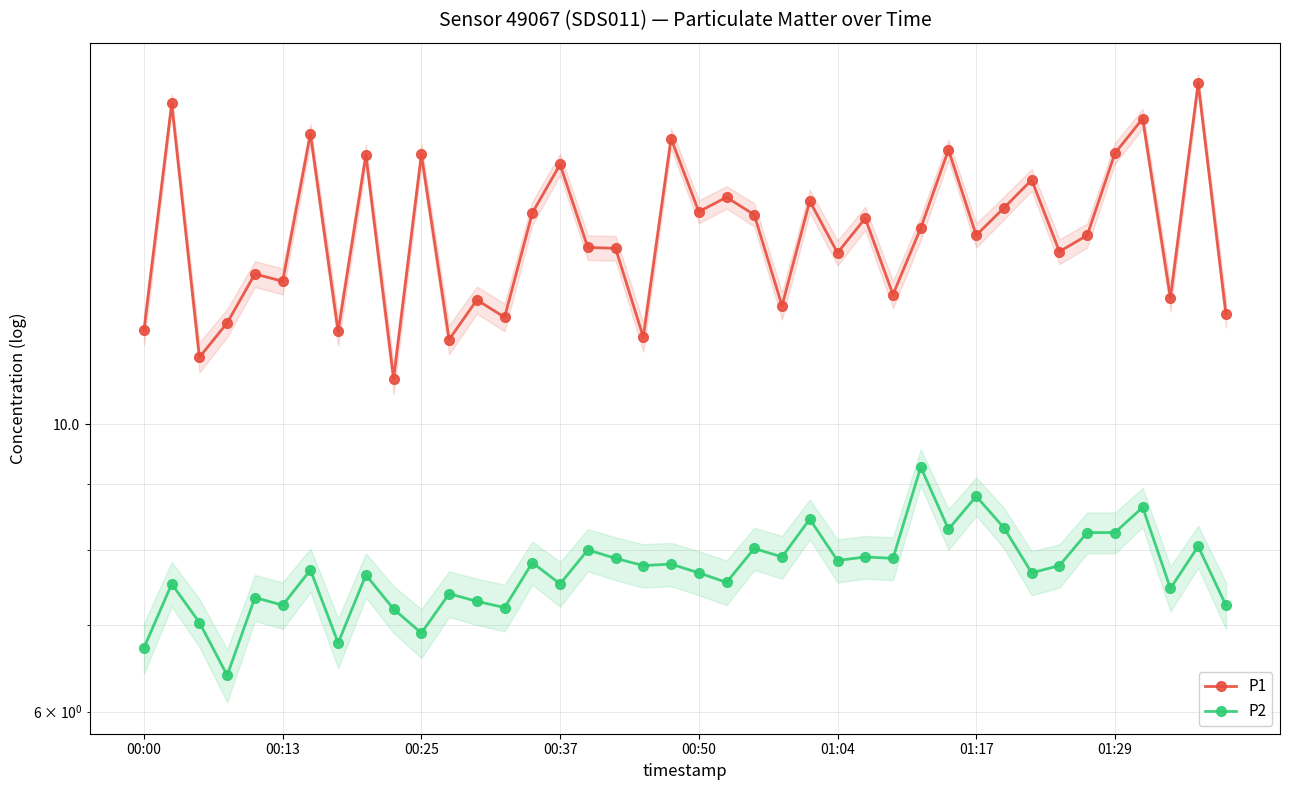

Which has a higher value, 01:29 or 9?

01:29